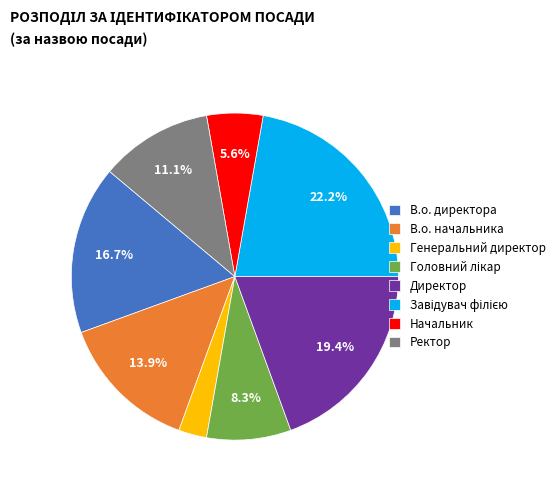

To the nearest percent, what is the difference between the largest and smallest slice percentages?

19%